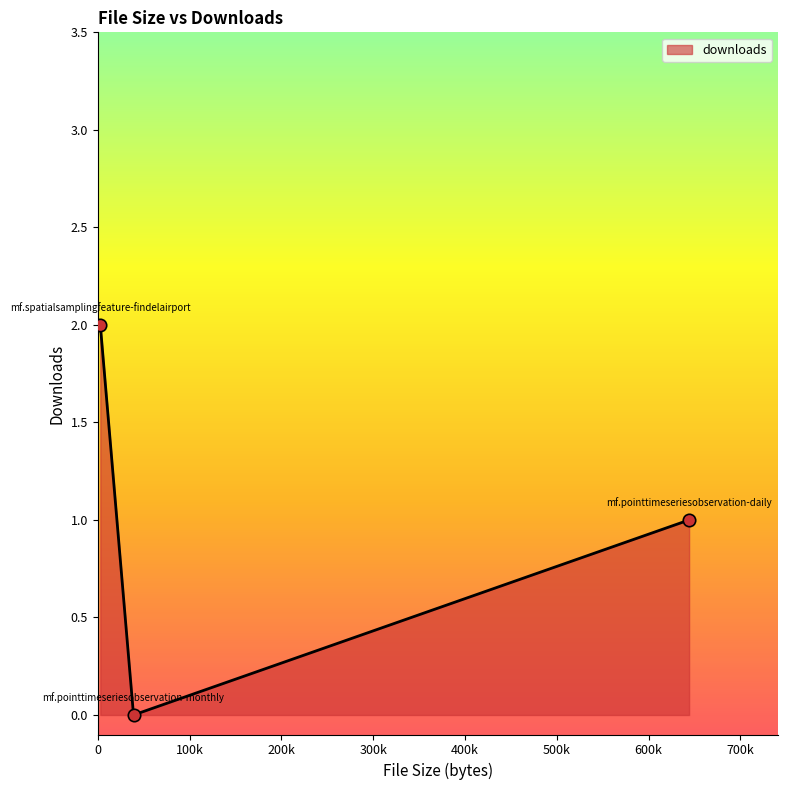

What is the sum of all values?

3